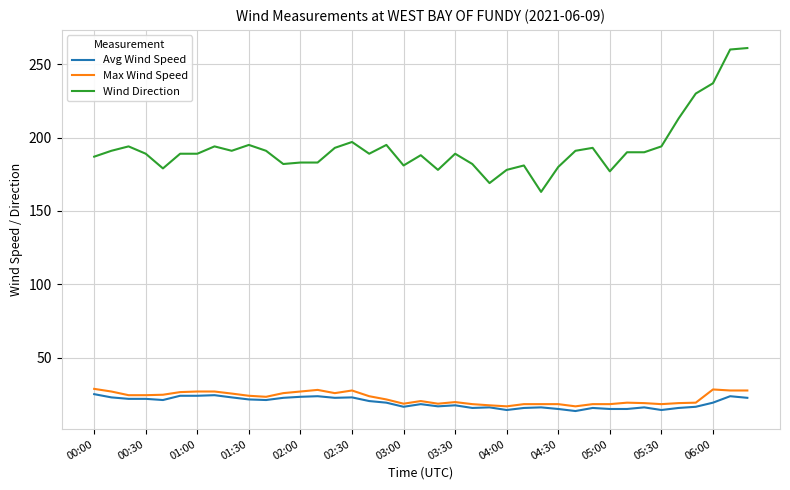

What is the maximum value shown in the chart?

261.0